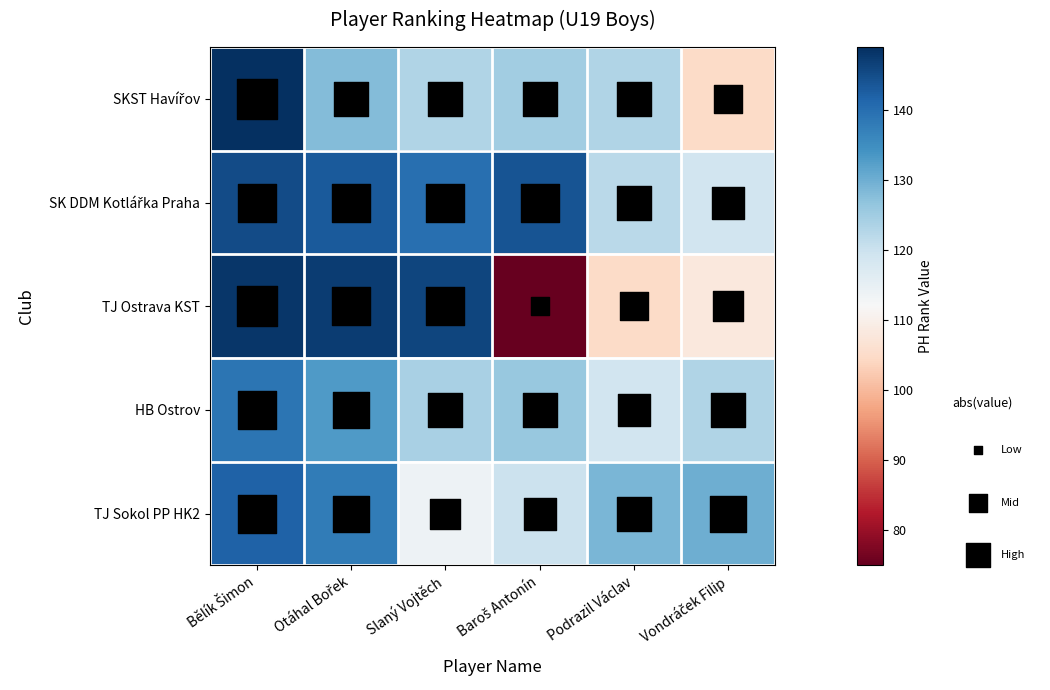

What is the difference between the maximum and second lowest values in the TJ Sokol PP HK2 series?

22